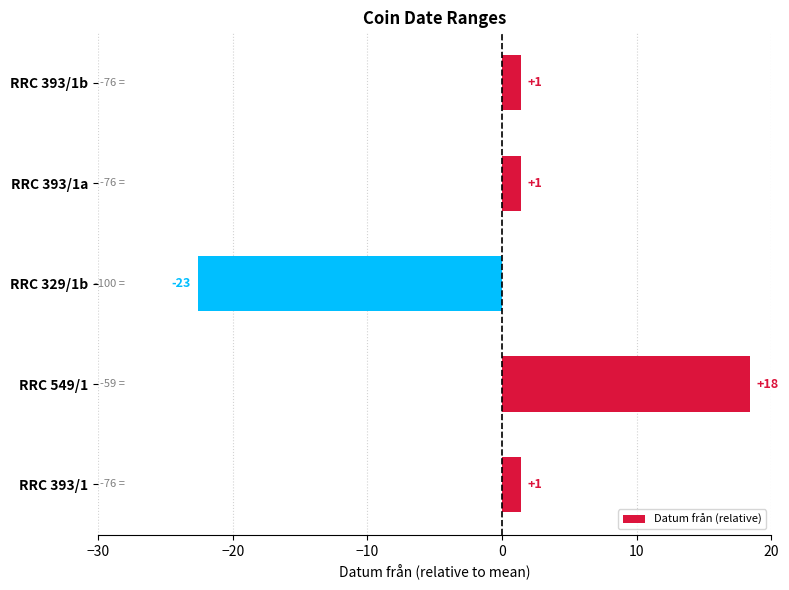

Does the chart contain any negative values?

Yes